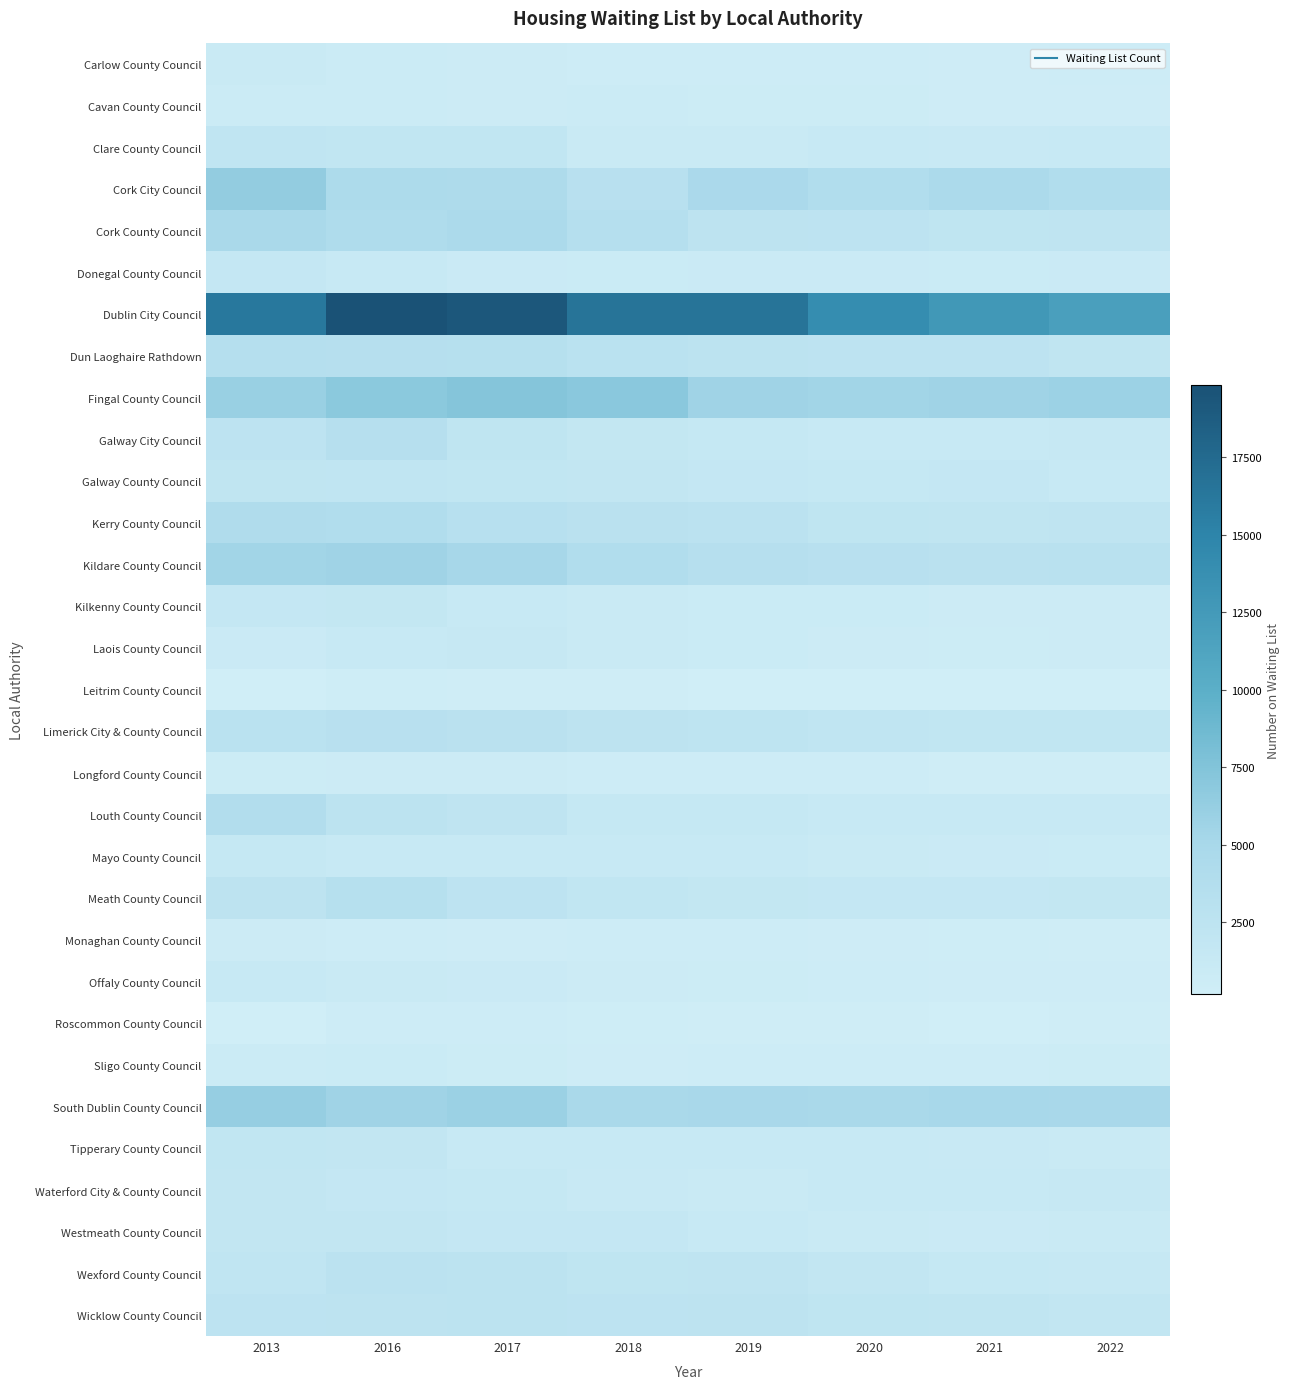

How many data points does each series have?

8